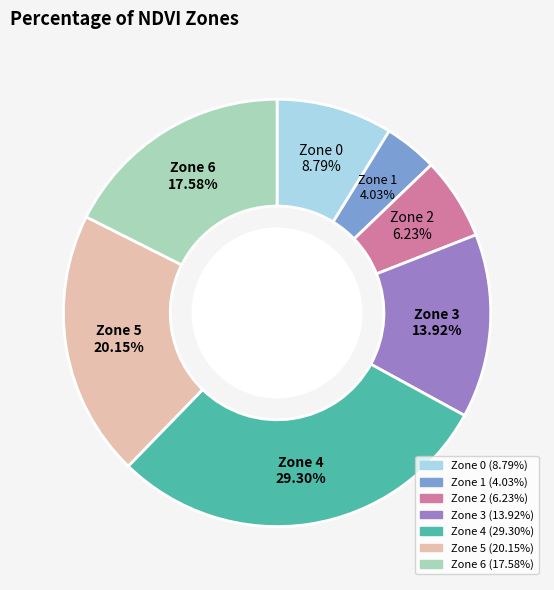

Rank the categories by value from highest to lowest.

Zone 4, Zone 5, Zone 6, Zone 3, Zone 0, Zone 2, Zone 1